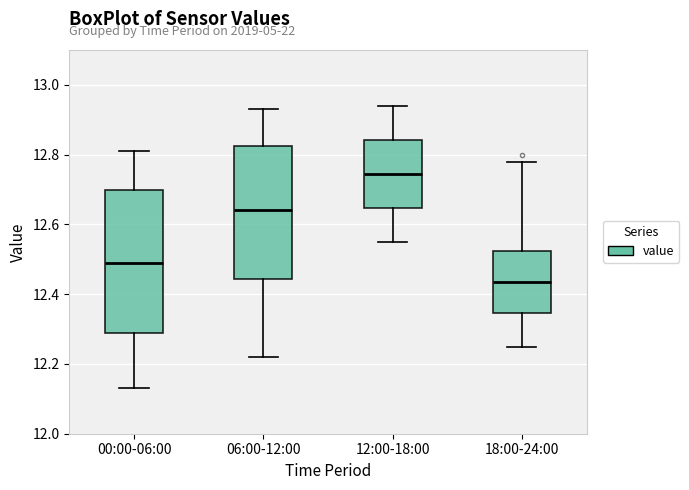

Reading left to right, read every box against the y-axis: the position of its median line, the range the box covers, and the ends of its whiskers. The values are not printed on the chart, so give them approximately, as read against the axis.

00:00-06:00: median 12.50, box 12.28 to 12.70, whiskers 12.14 to 12.82
06:00-12:00: median 12.64, box 12.44 to 12.82, whiskers 12.22 to 12.94
12:00-18:00: median 12.74, box 12.64 to 12.84, whiskers 12.56 to 12.94
18:00-24:00: median 12.44, box 12.34 to 12.52, whiskers 12.26 to 12.78